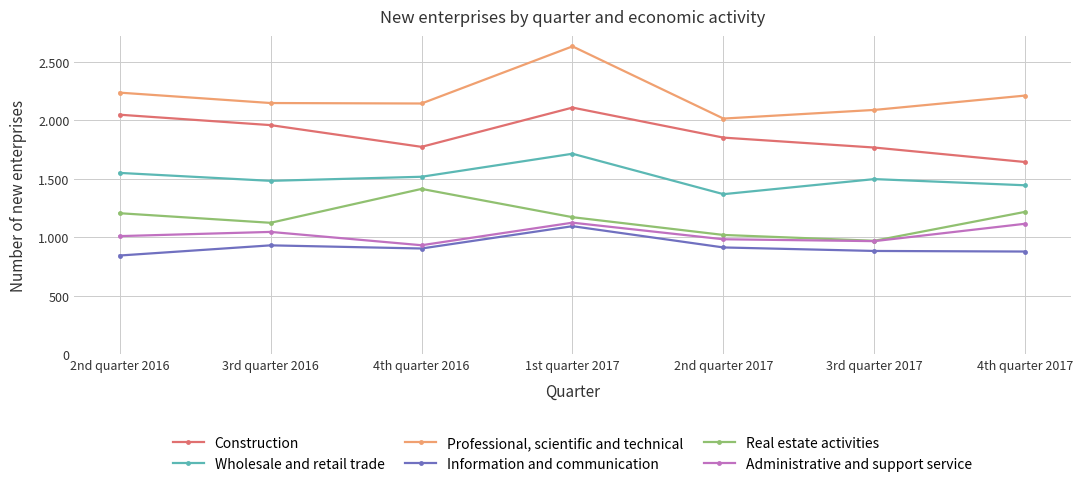

Reading left to right, extract all data points from this chart.

Construction: 2048	1959	1773	2109	1852	1767	1643
Wholesale and retail trade: 1550	1482	1517	1714	1368	1497	1444
Professional, scientific and technical: 2237	2148	2144	2633	2015	2089	2212
Information and communication: 843	930	903	1094	912	882	877
Real estate activities: 1205	1123	1413	1171	1019	969	1217
Administrative and support service: 1009	1045	931	1124	982	966	1115